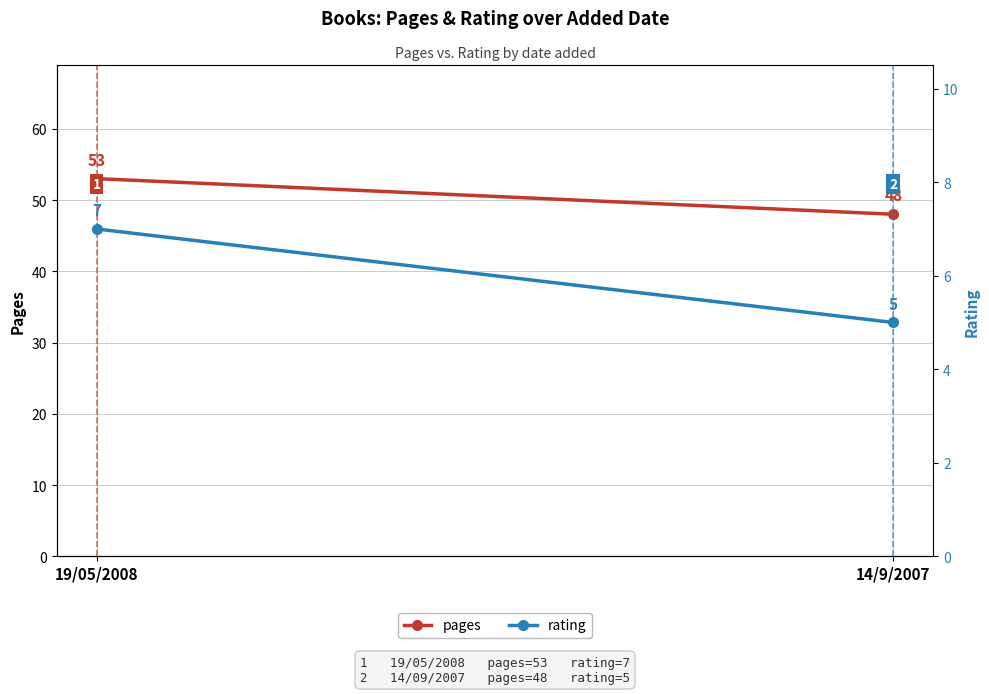

Which category has the highest value in the pages series?

19/05/2008